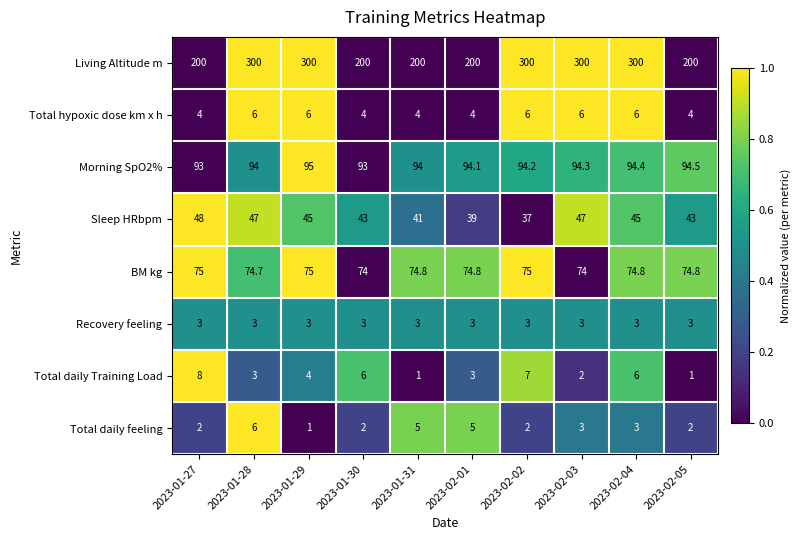

The Recovery feeling series shows 1.9 at 2023-02-03. True or false?

False